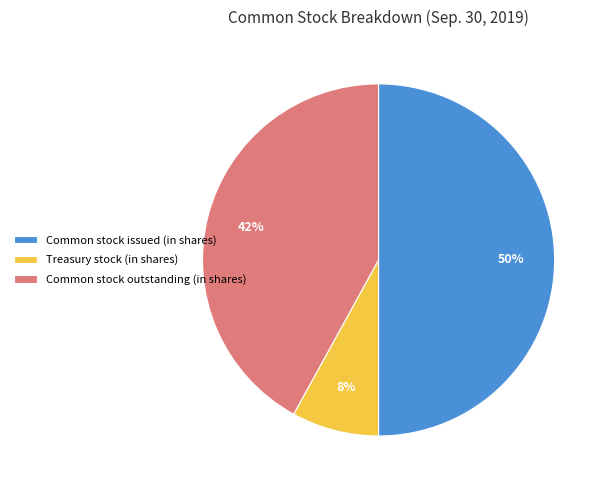

To the nearest percent, what portion does Treasury stock (in shares) represent?

8%